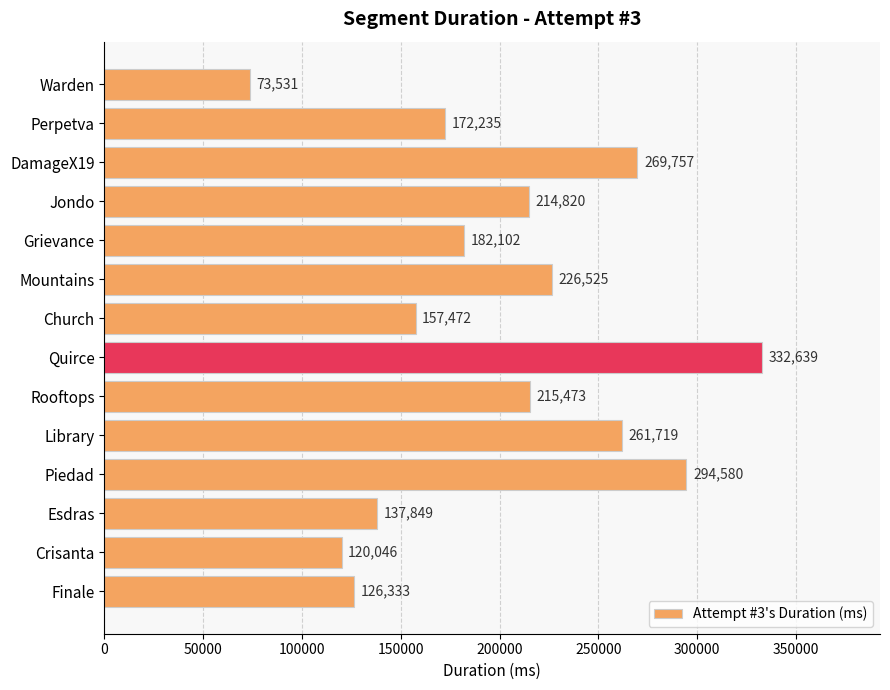

What is the approximate value at Crisanta, to the nearest 10?

120050